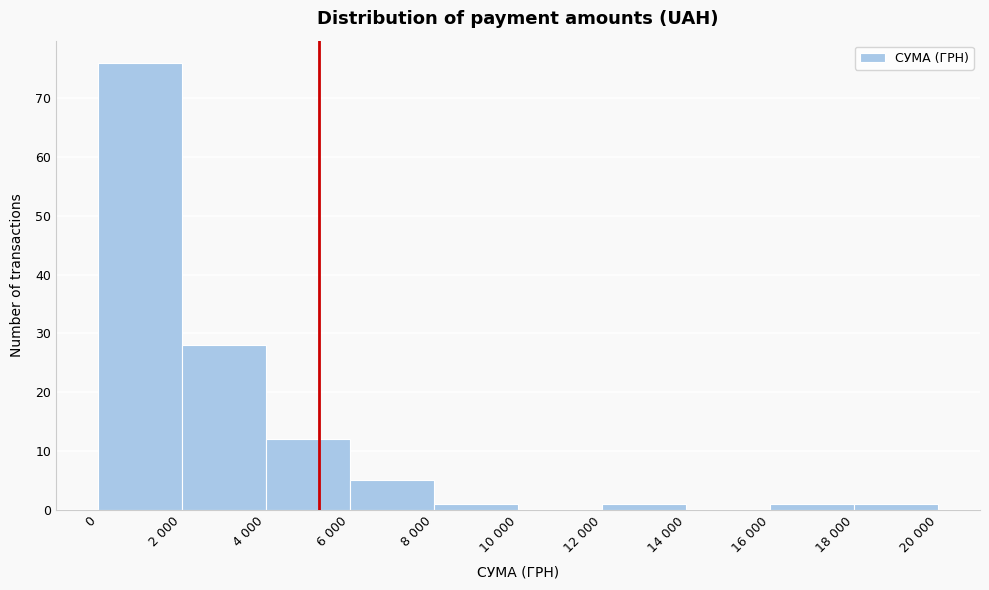

Reading left to right, list all the values displayed in this chart.

0=76	2 000=28	4 000=12	6 000=5	8 000=1	10 000=0	12 000=1	14 000=0	16 000=1	18 000=1